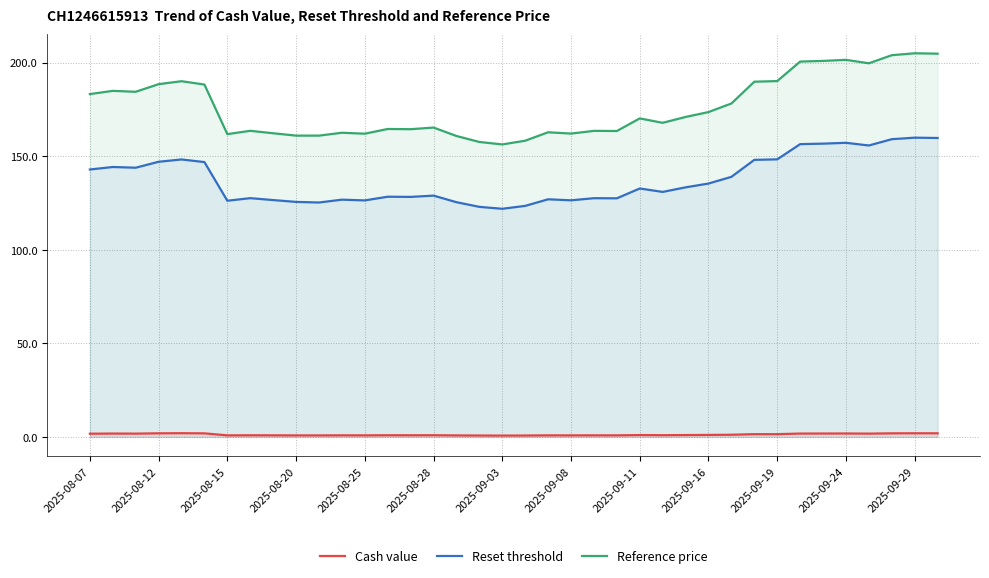

How many interior local peaks does the Reset threshold series have?

11